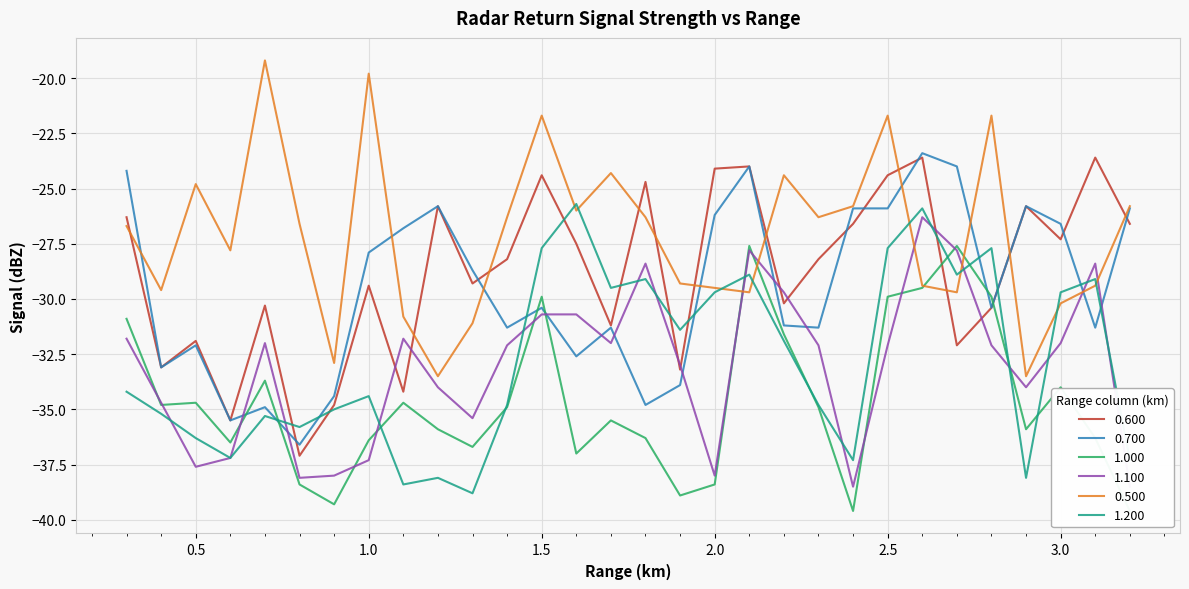

How many series are shown in this chart?

6